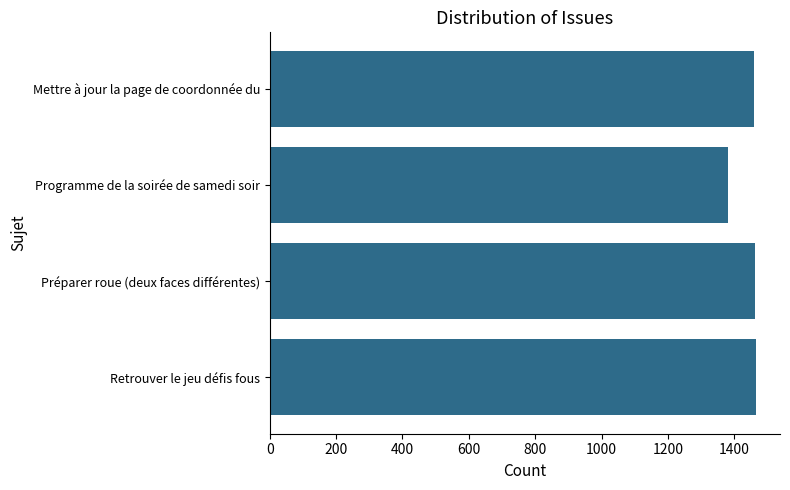

What is the average value?

1442